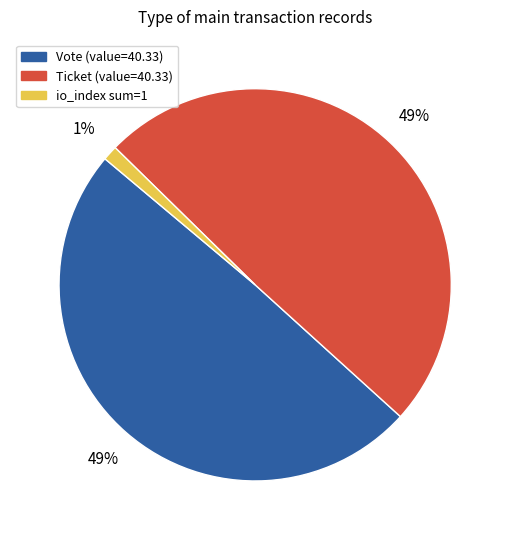

Is there a majority slice in this chart?

No